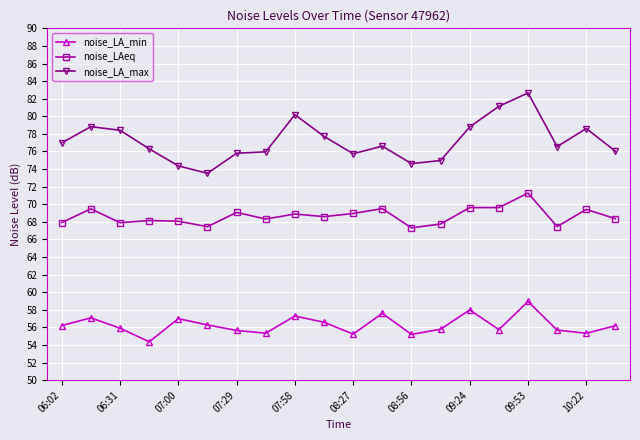

True or false: noise_LA_max and noise_LA_min cross at least once.

False